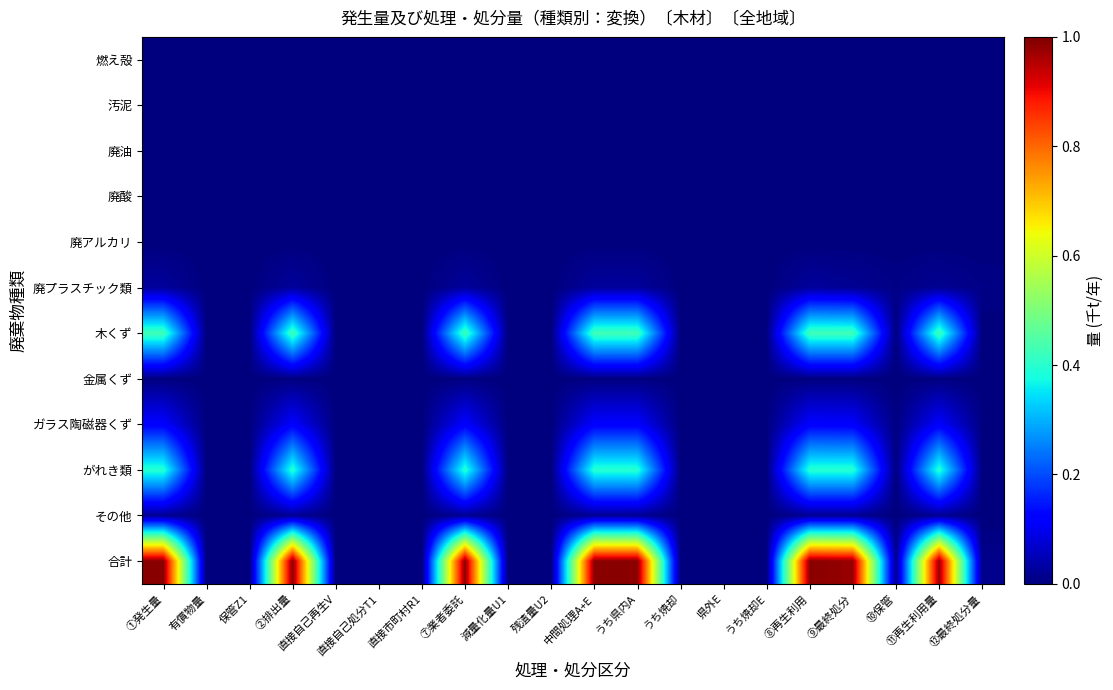

How many data points does each series have?

20